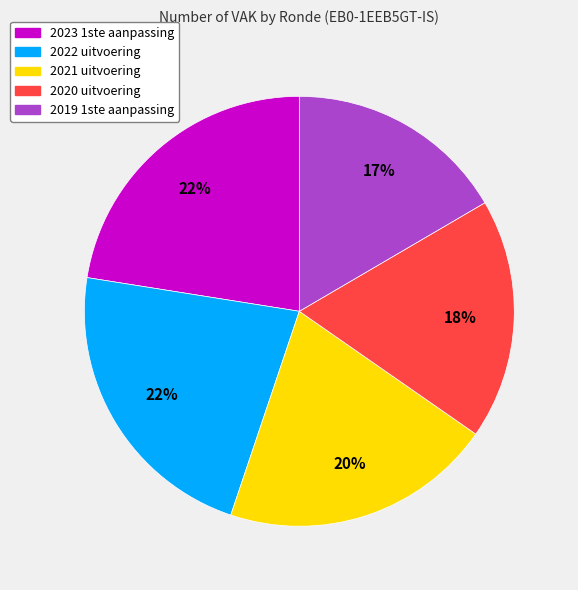

How many segments does this pie chart have?

5